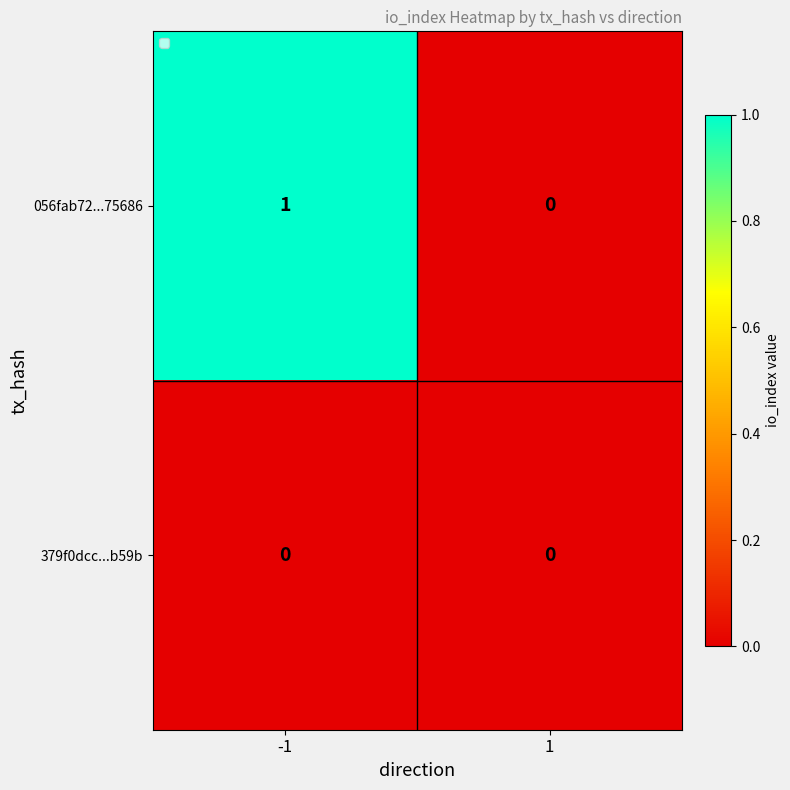

Between -1 and 1, which series saw the biggest shift?

056fab72...75686